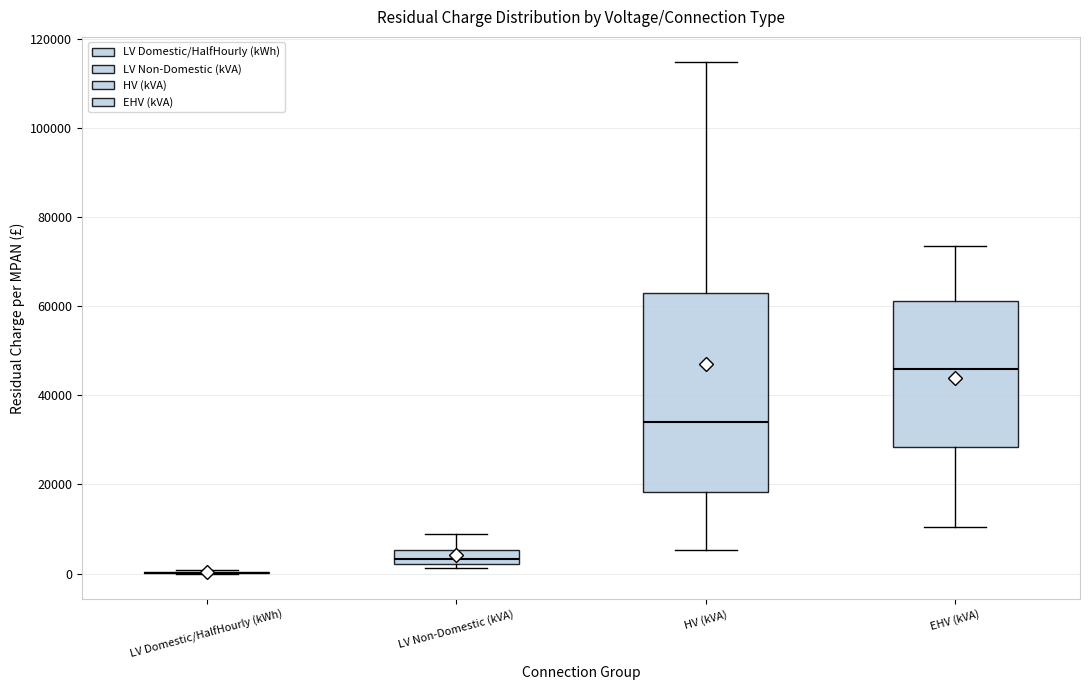

Comparing the boxes themselves (not the whiskers), which one is the tallest?

HV (kVA)